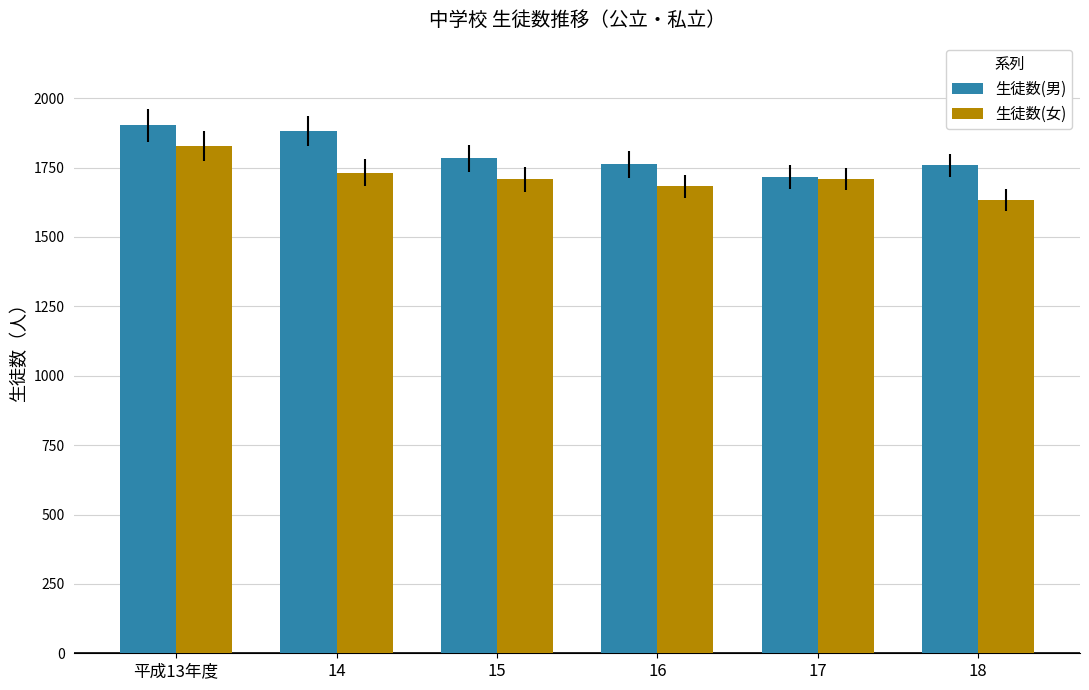

List the series in order of their overall mean, lowest first.

生徒数(女), 生徒数(男)